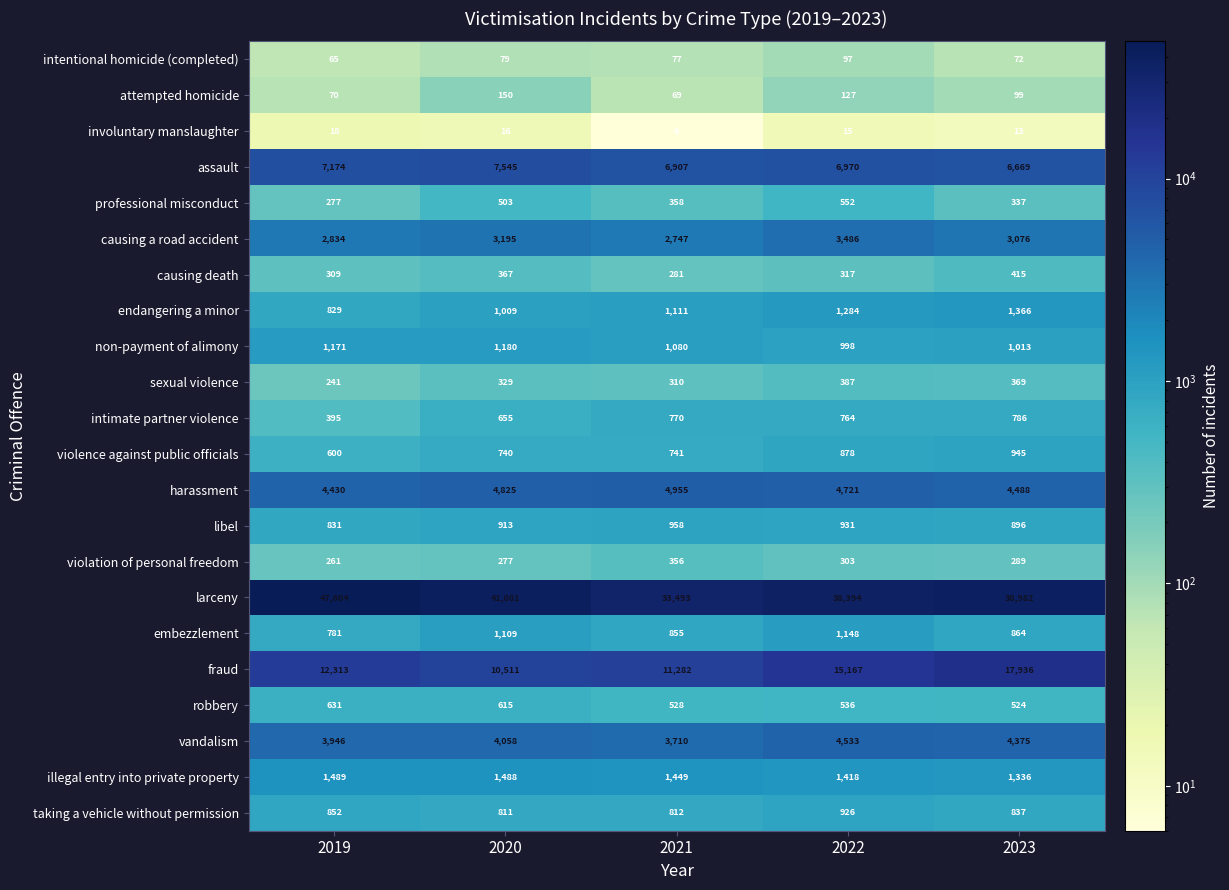

What is the total value across all series at 2020?

81456